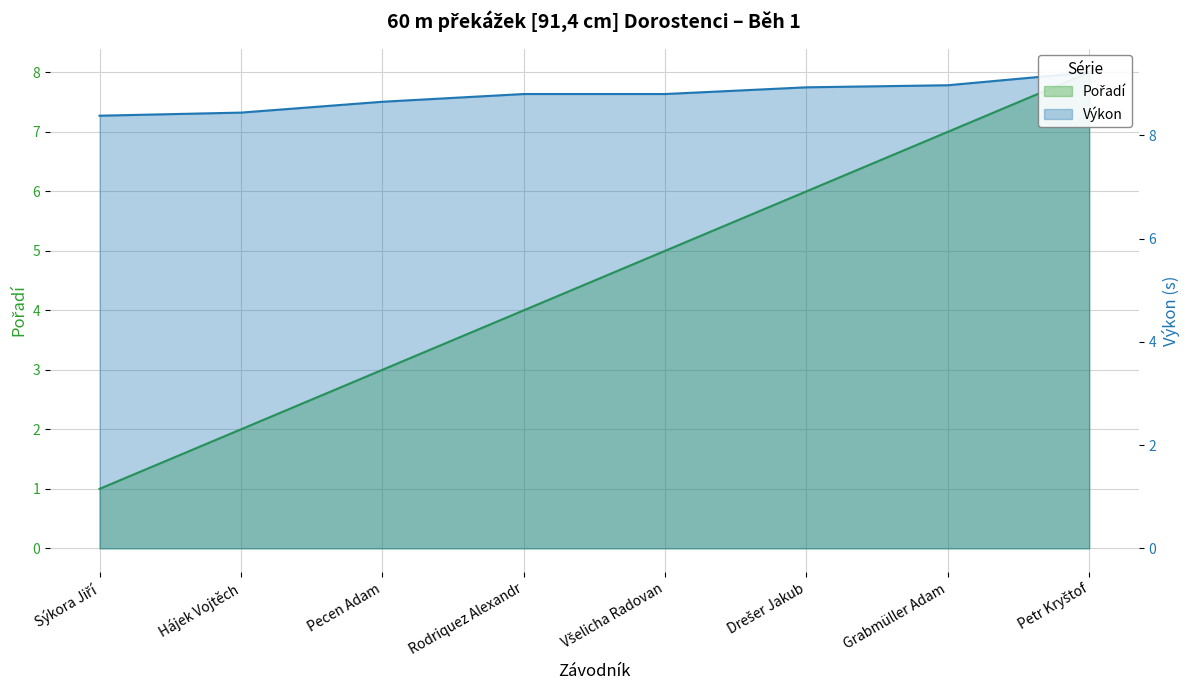

What is the maximum value shown in the chart?

9.2